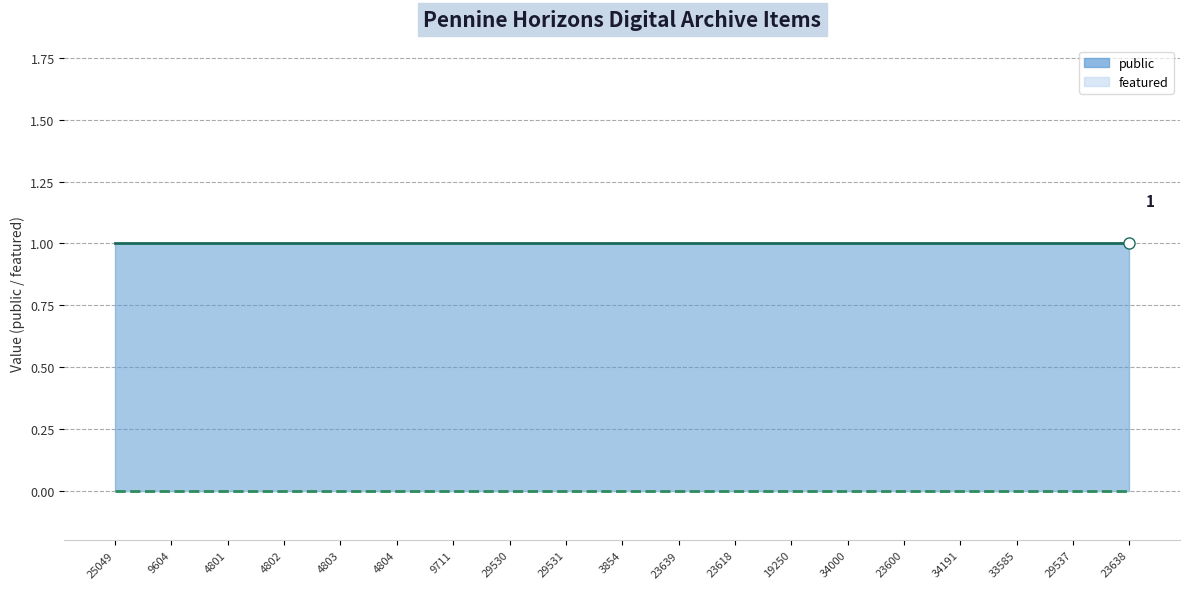

What is the sum of all public values?

19